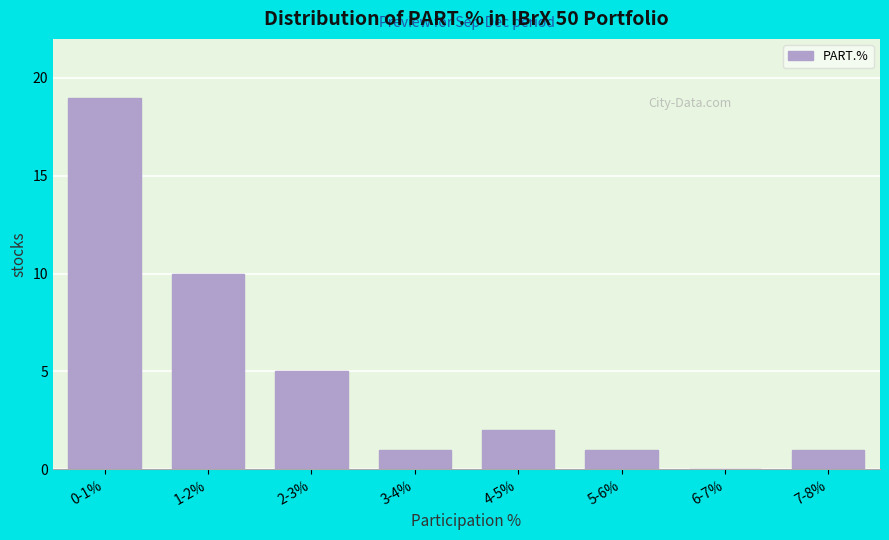

Reading left to right, extract all data points from this chart.

0-1%=19	1-2%=10	2-3%=5	3-4%=1	4-5%=2	5-6%=1	6-7%=0	7-8%=1